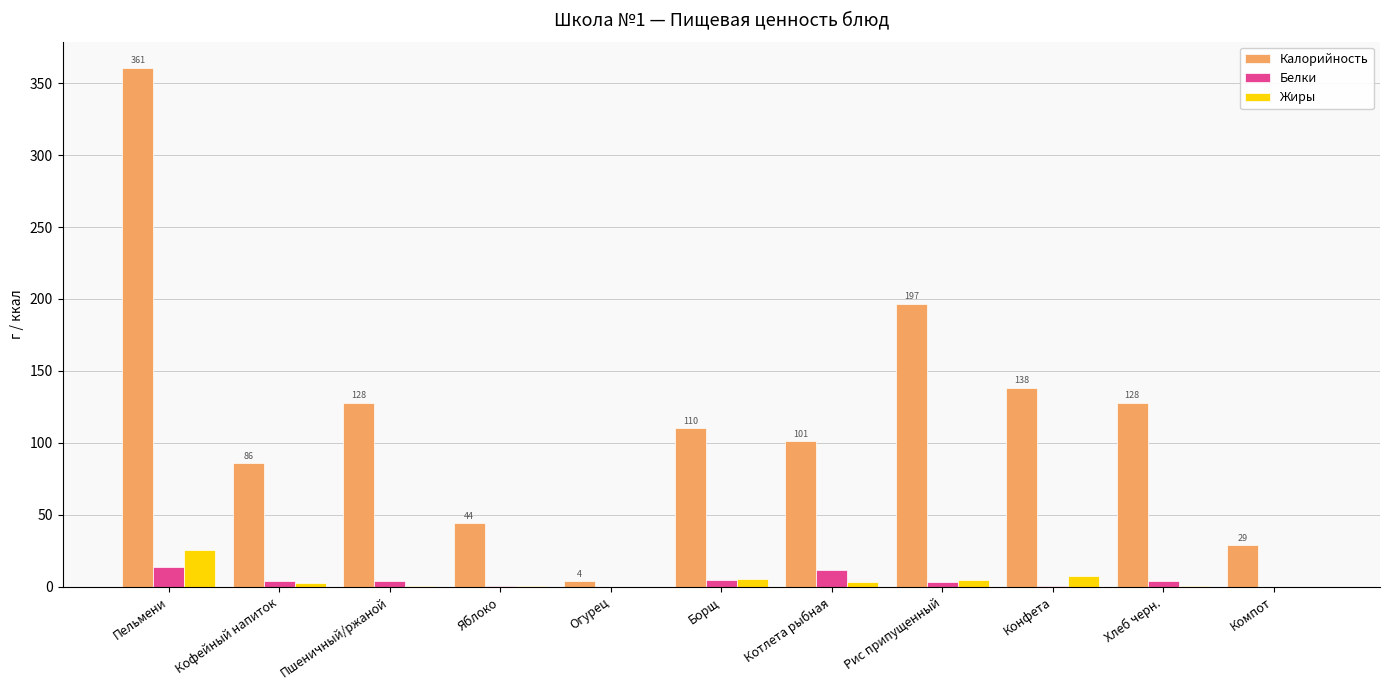

True or false: Жиры has a value of 12.9 at Пельмени.

False